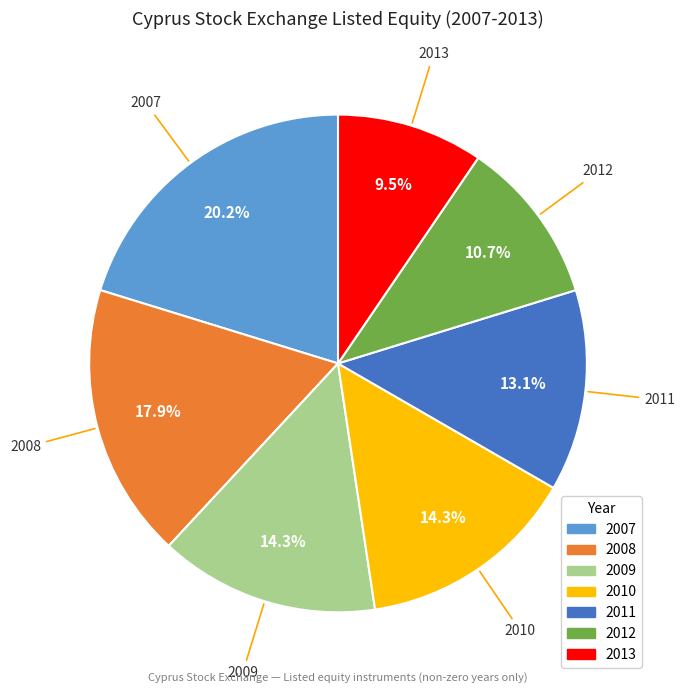

Between 2008 and 2009, which is larger?

2008